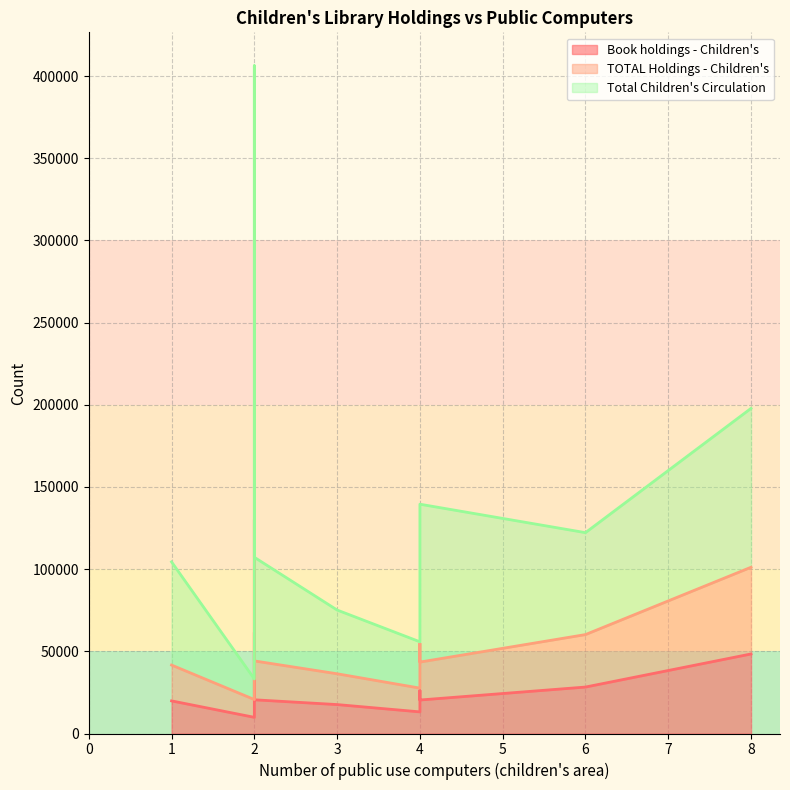

Where is the first local maximum for TOTAL Holdings - Children's?

2